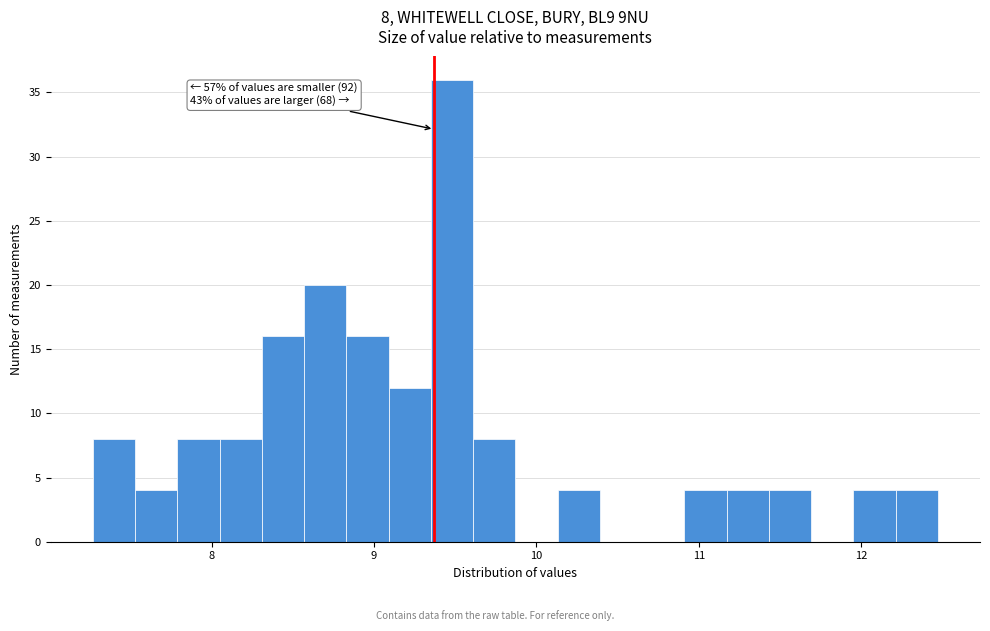

Read against the x-axis, roughly where is the centre of the tallest bar?

9.5